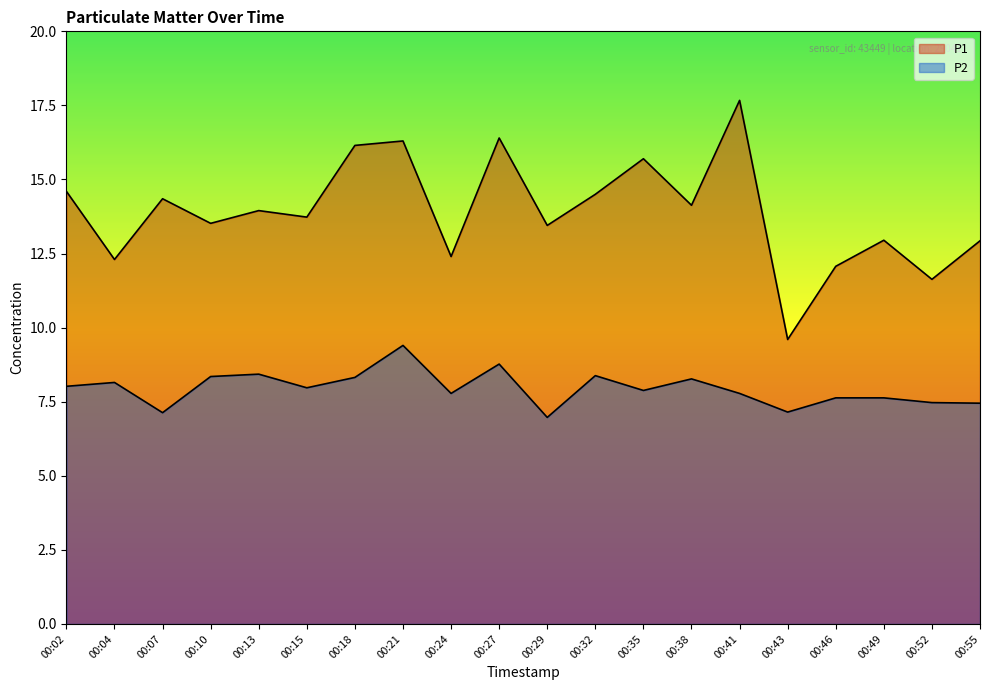

What is the total value across all series at 00:52?

19.1